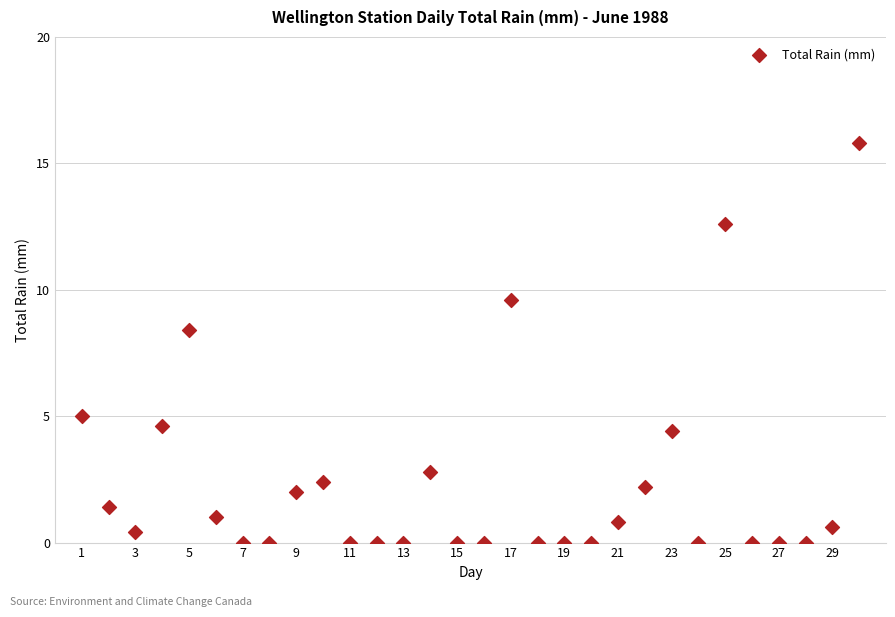

What is the range of X values (max minus min)?

29.0